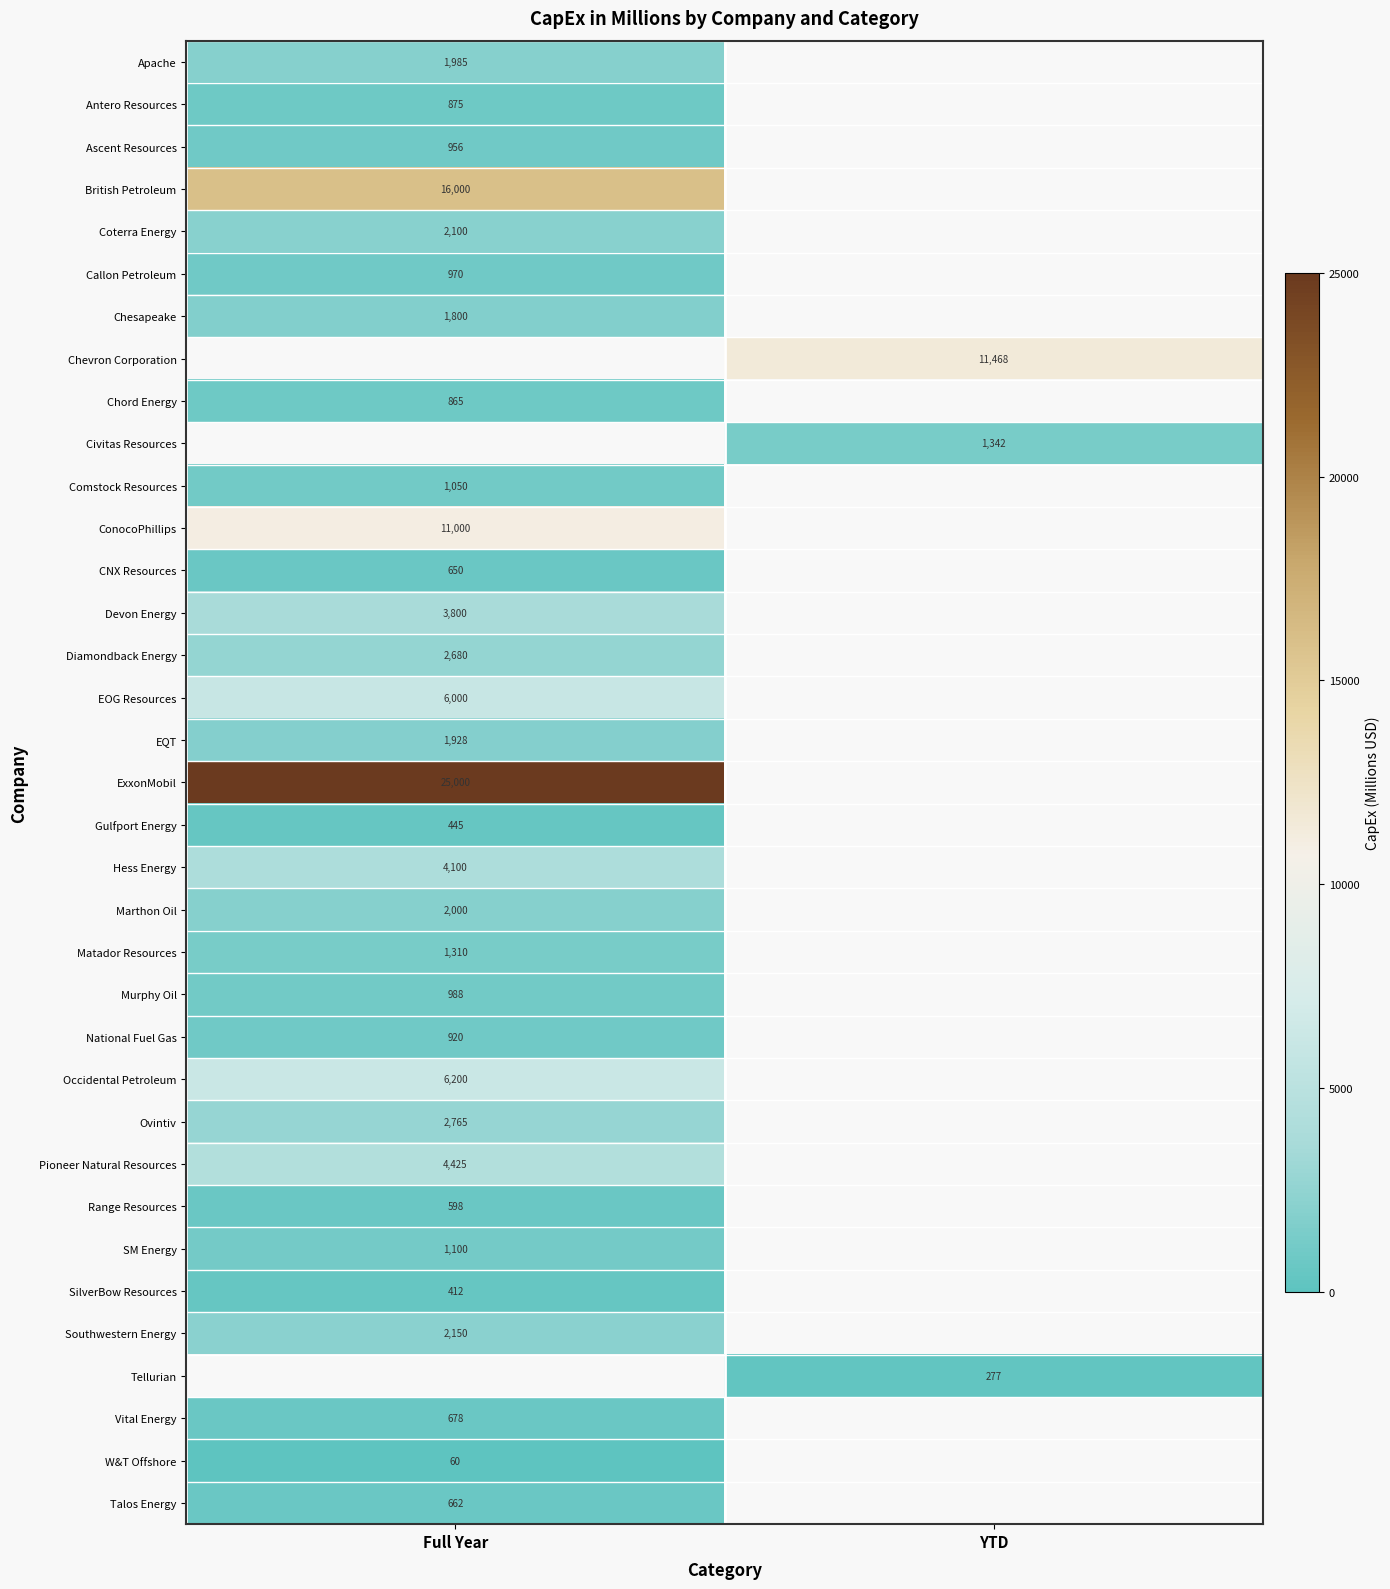

Is it true that Talos Energy equals 1042 at Full Year?

False